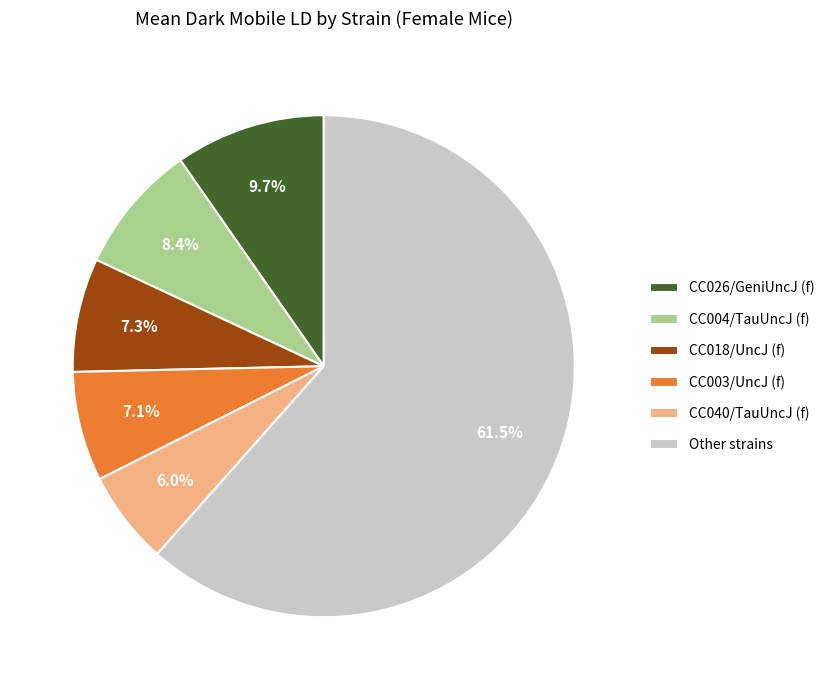

To the nearest percent, what is the difference between the largest and smallest slice percentages?

56%